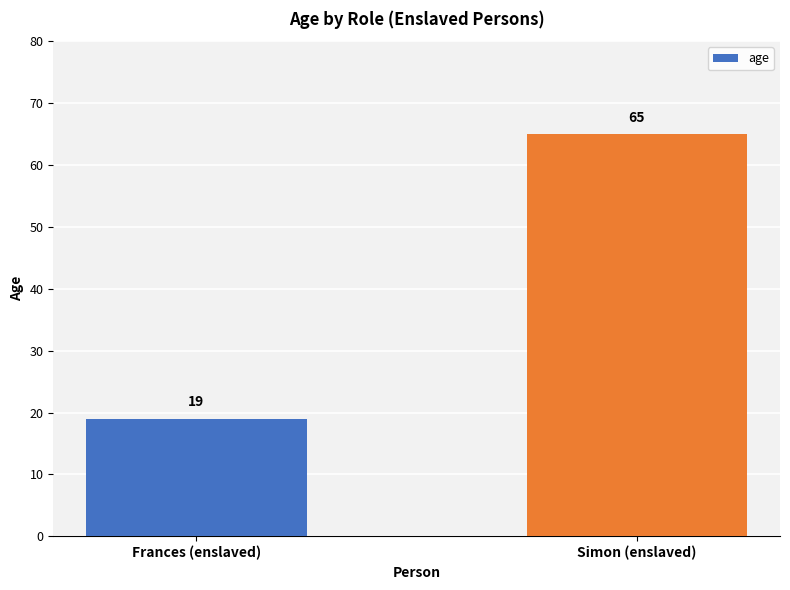

What is the label of the 2nd bar from the left?

Simon (enslaved)